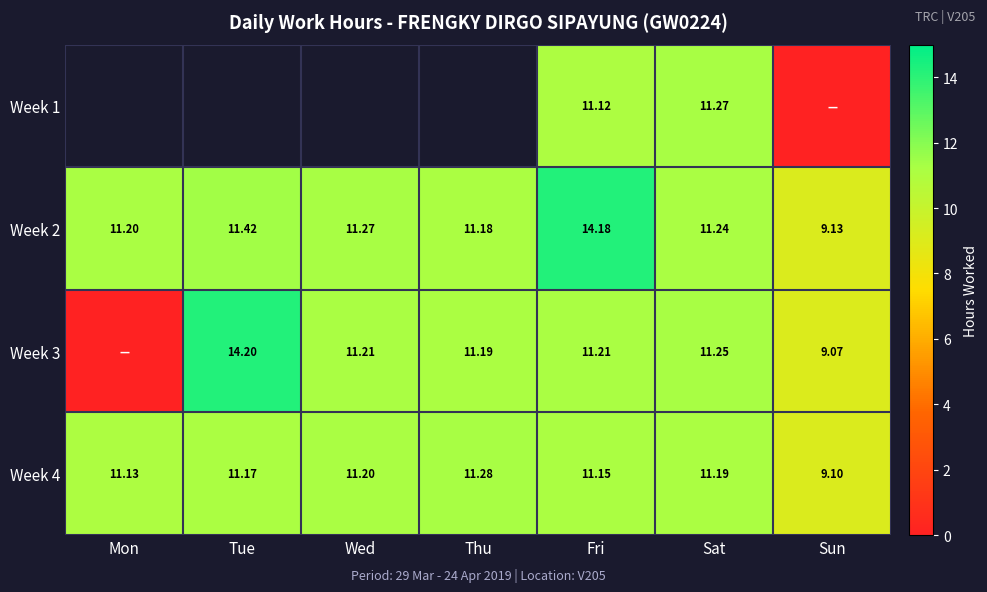

At which label does Week 4 reach its minimum?

Sun